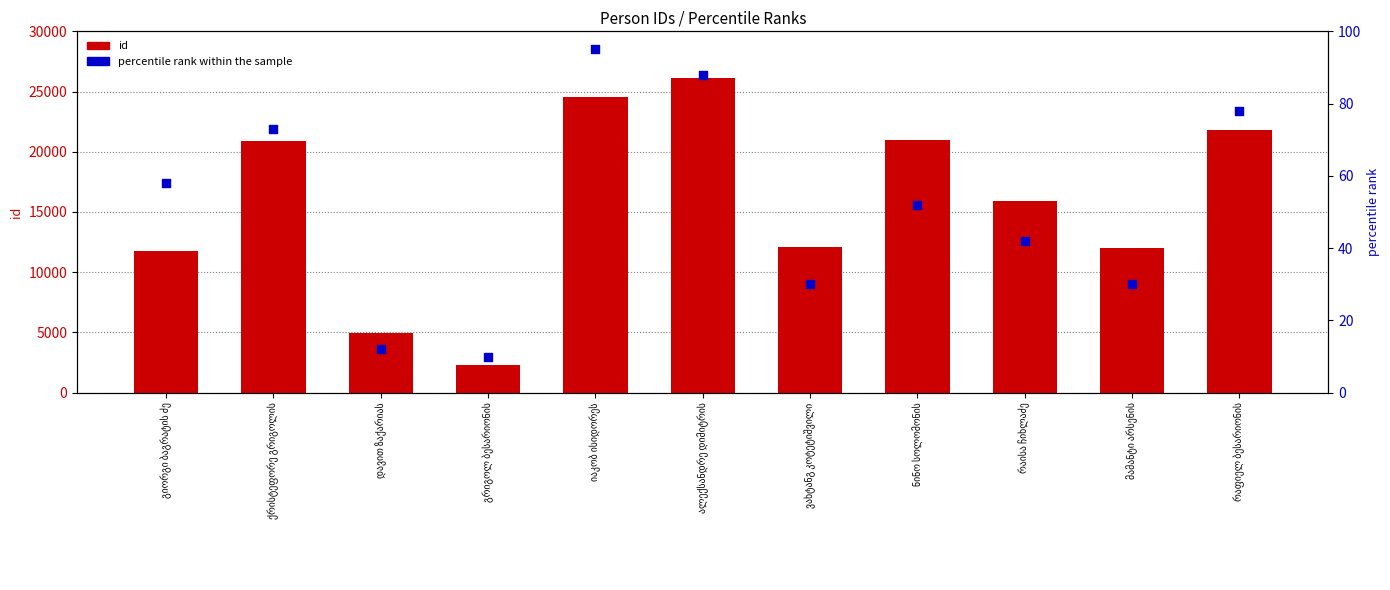

Which series contains the highest Y value?

id